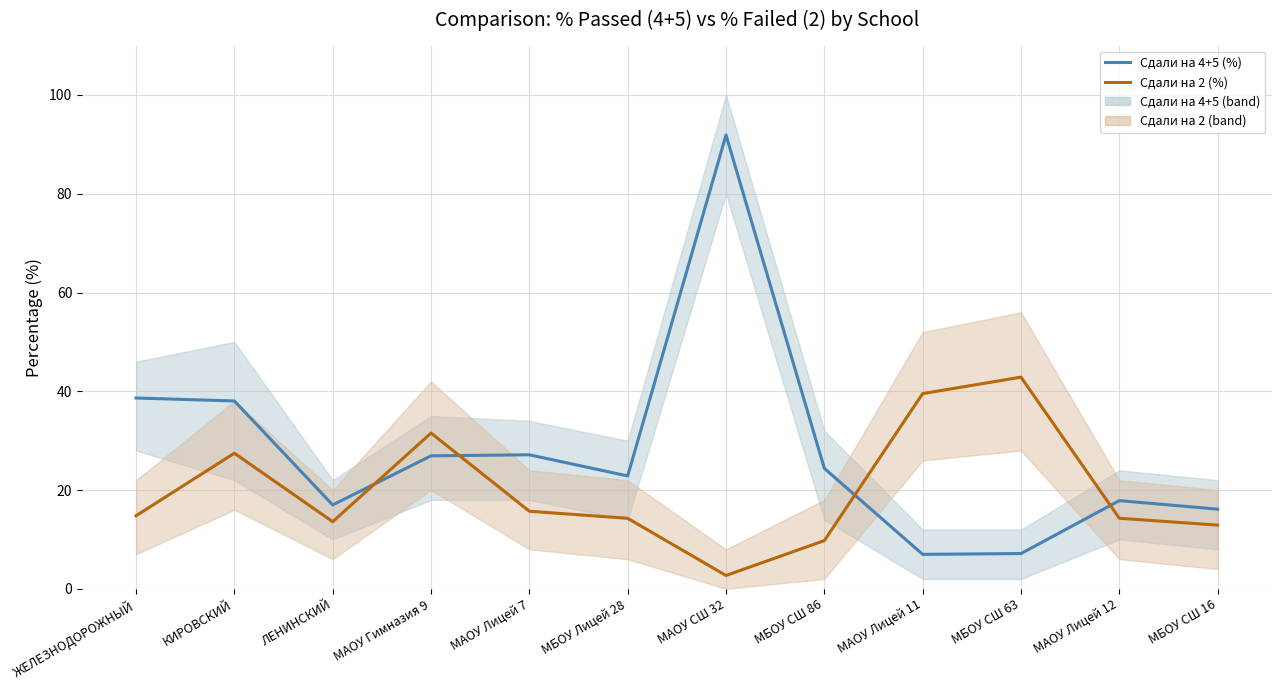

How many times do Сдали на 4+5 (%) and Сдали на 2 (%) cross each other?

4